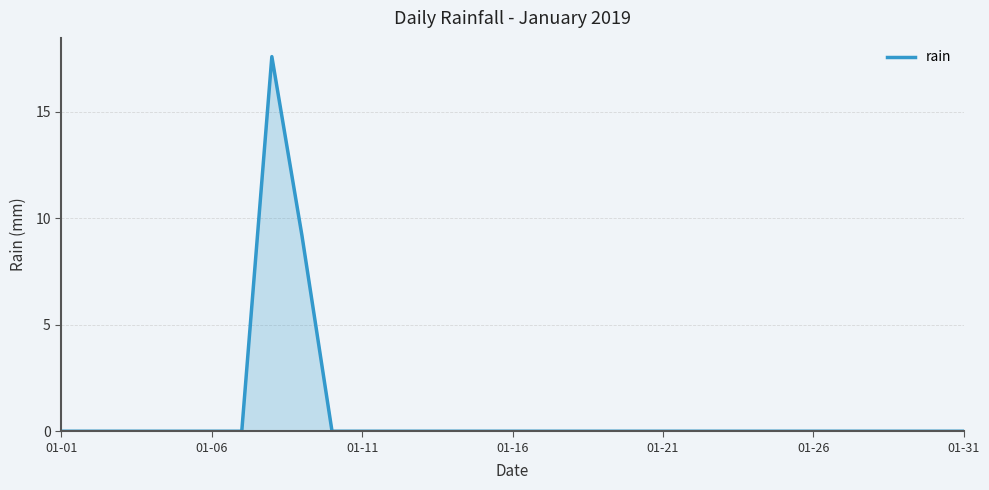

What is the difference between the maximum and minimum values?

17.6